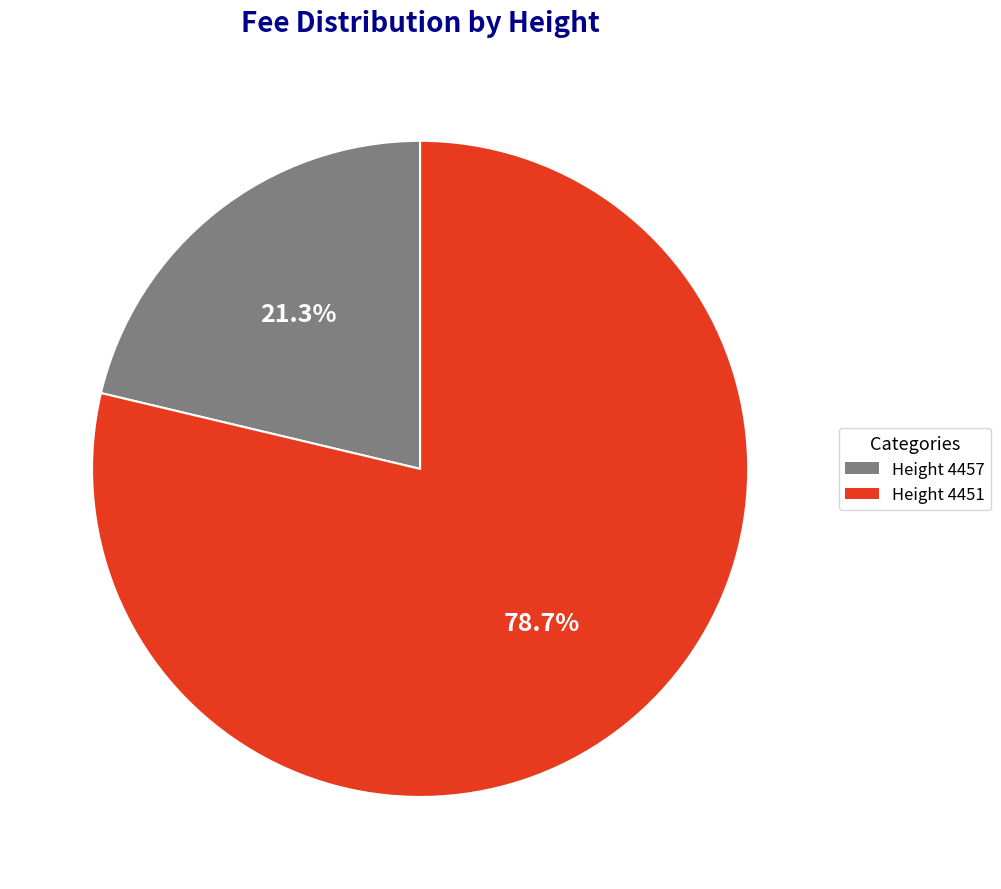

Does any single category account for the majority?

Yes